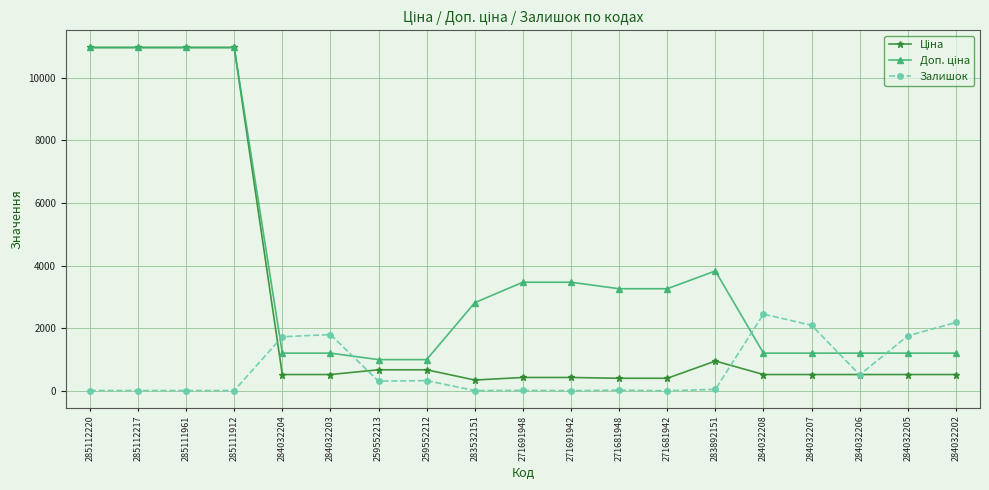

Is it true that Залишок equals 17.0 at 285112217?

True